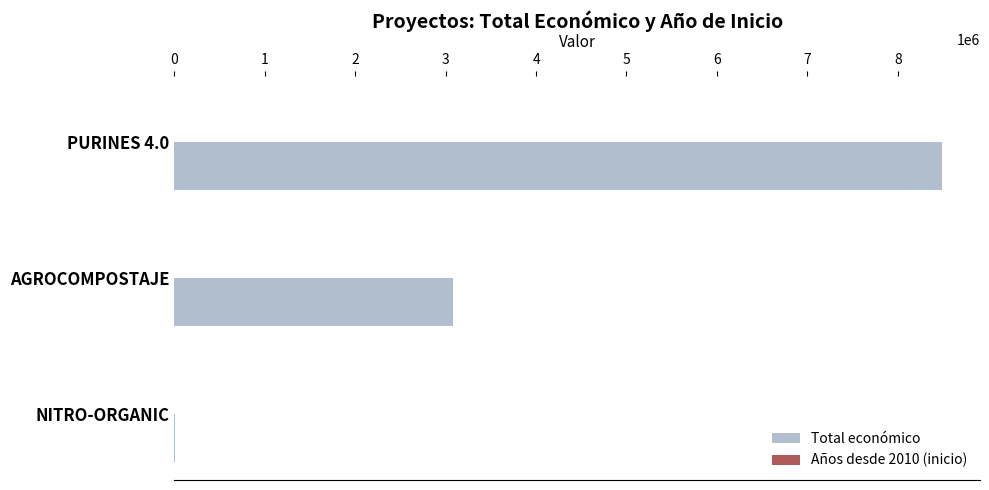

Which label corresponds to the largest value in the chart?

PURINES 4.0